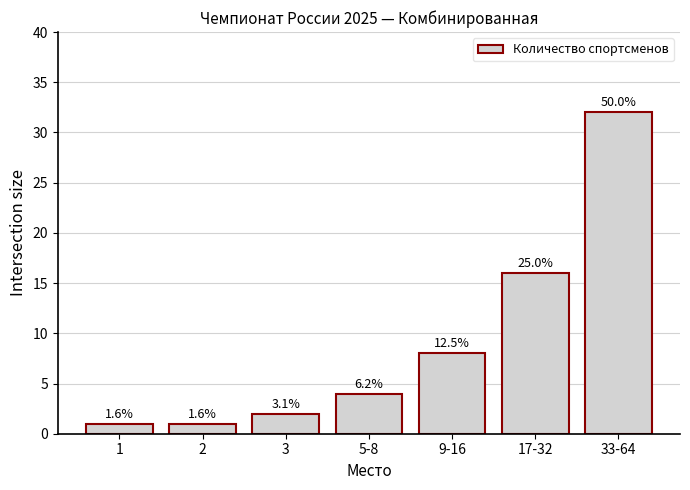

Between 2 and 3, which is larger?

3